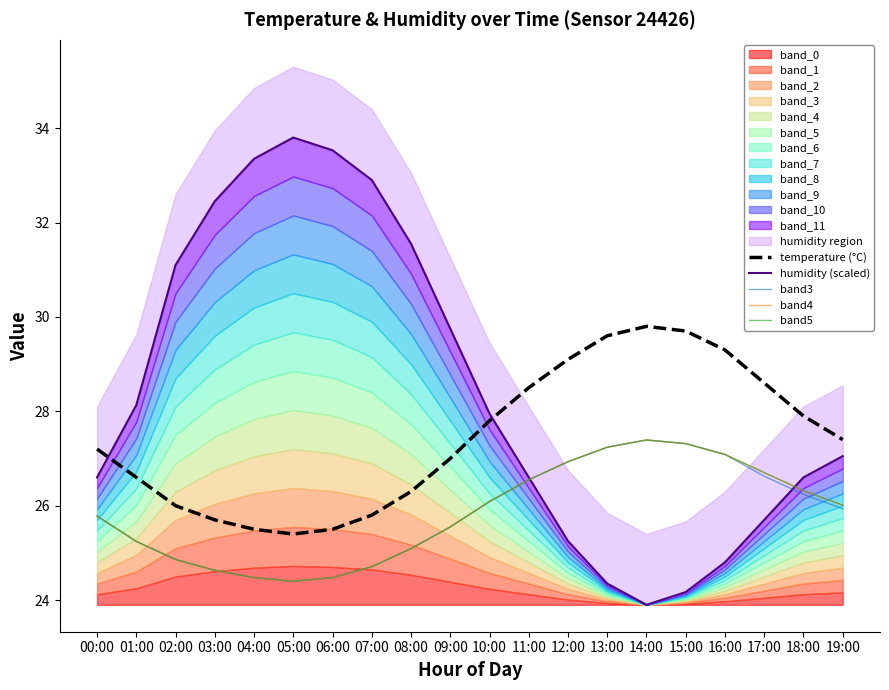

What is the minimum value shown in the chart?

23.9